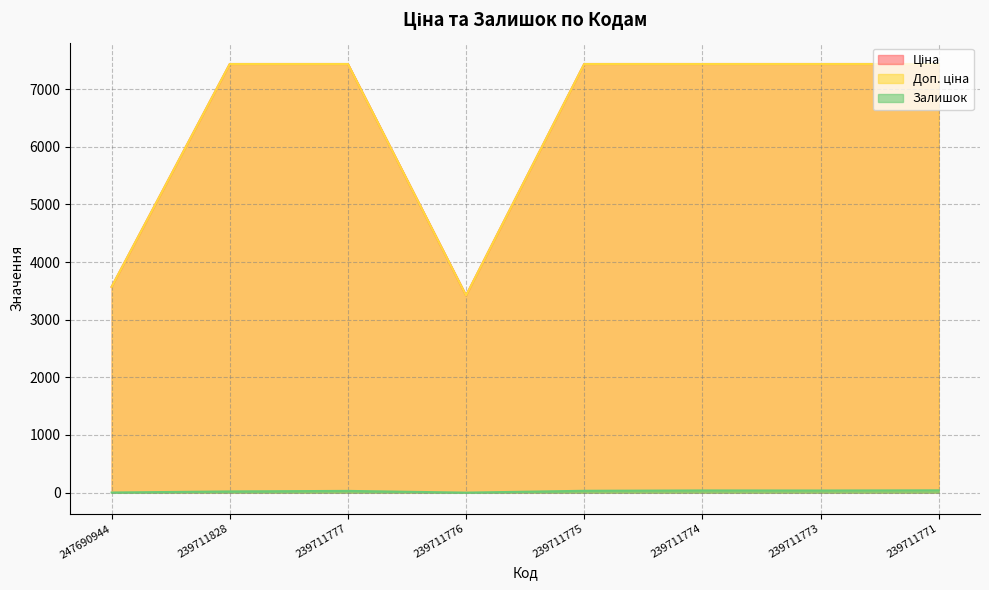

Reading left to right, what are all the values shown in this chart?

Ціна: 3569.6	7436.2	7436.2	3420.6	7436.2	7436.2	7436.2	7436.2
Доп. ціна: 3569.6	7436.2	7436.2	3421.0	7436.2	7436.2	7436.2	7436.2
Залишок: 2.0	21.0	30.0	0.0	32.0	38.0	37.0	40.0